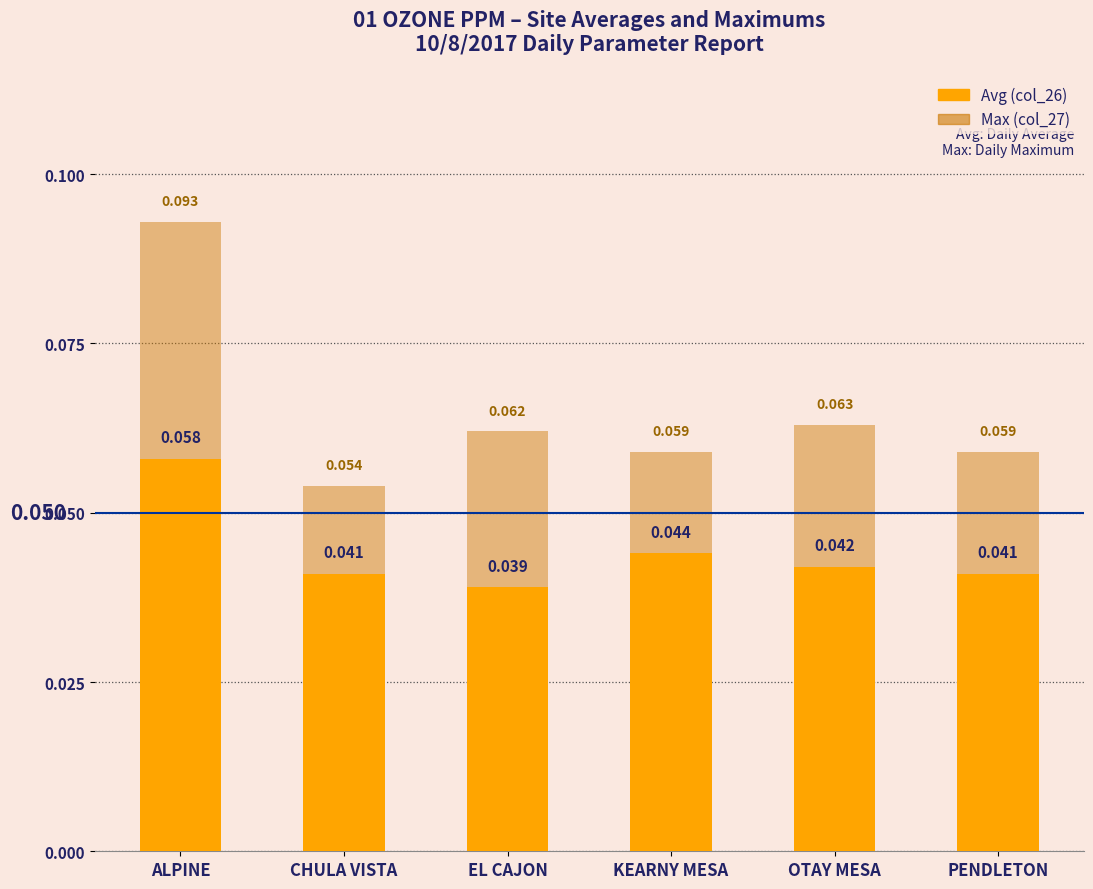

At how many categories does at least one series exceed 0?

6